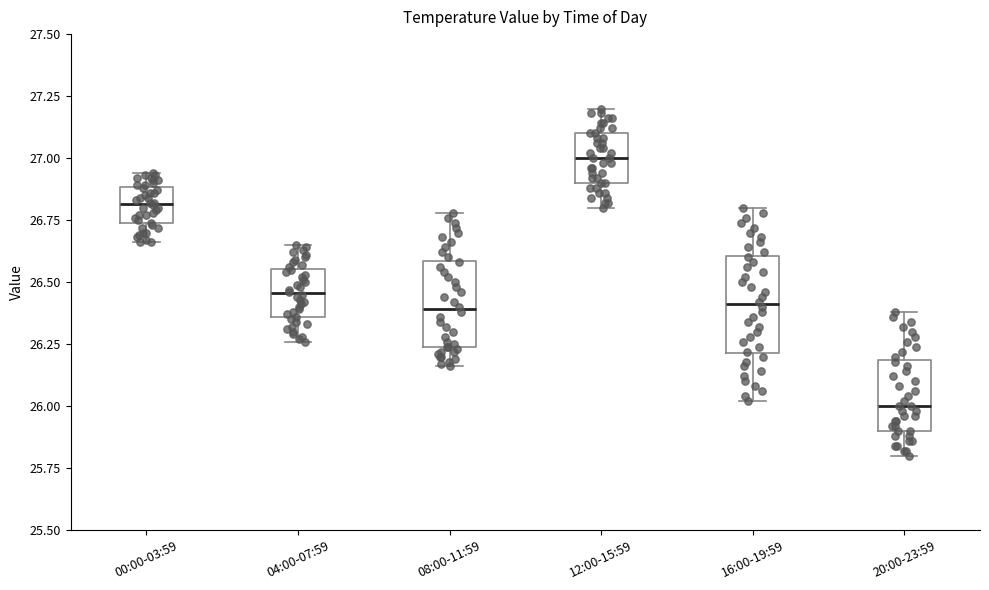

Which box's median line is the highest?

12:00-15:59